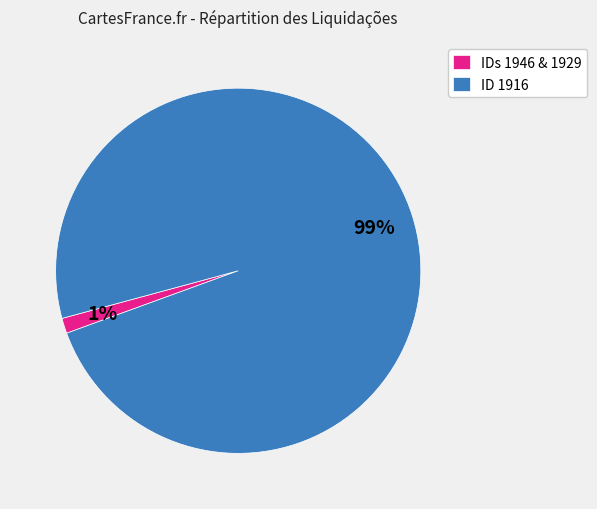

To the nearest percent, what portion does IDs 1946 & 1929 represent?

1%